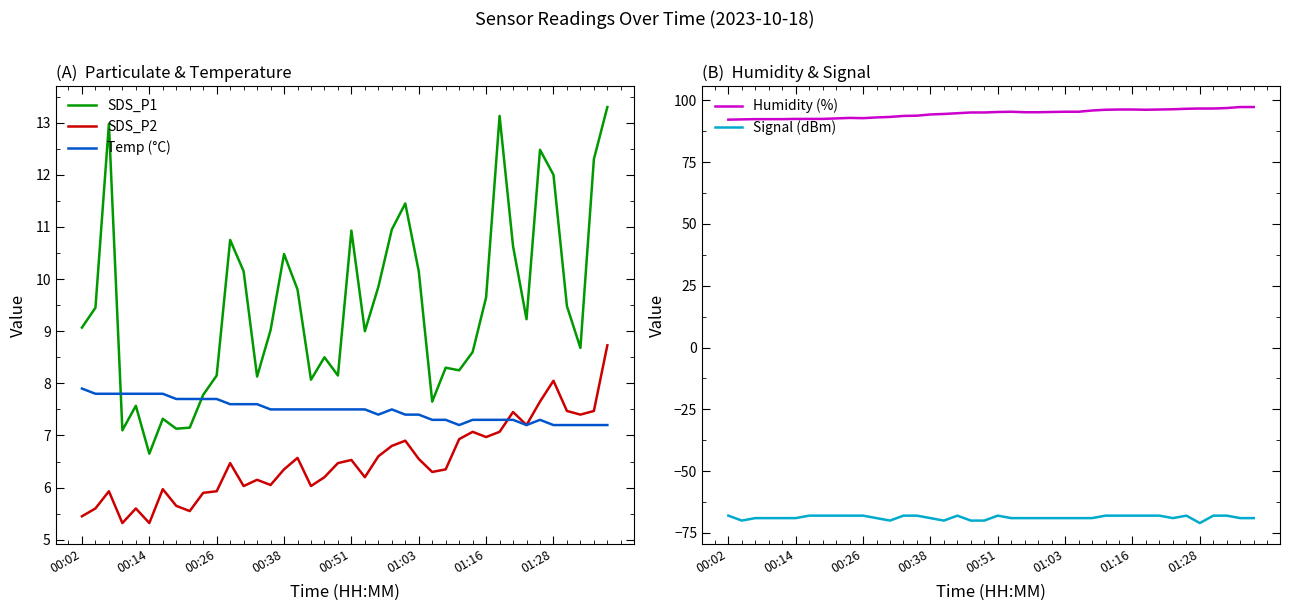

What is the highest value of the Humidity (%) series?

97.3